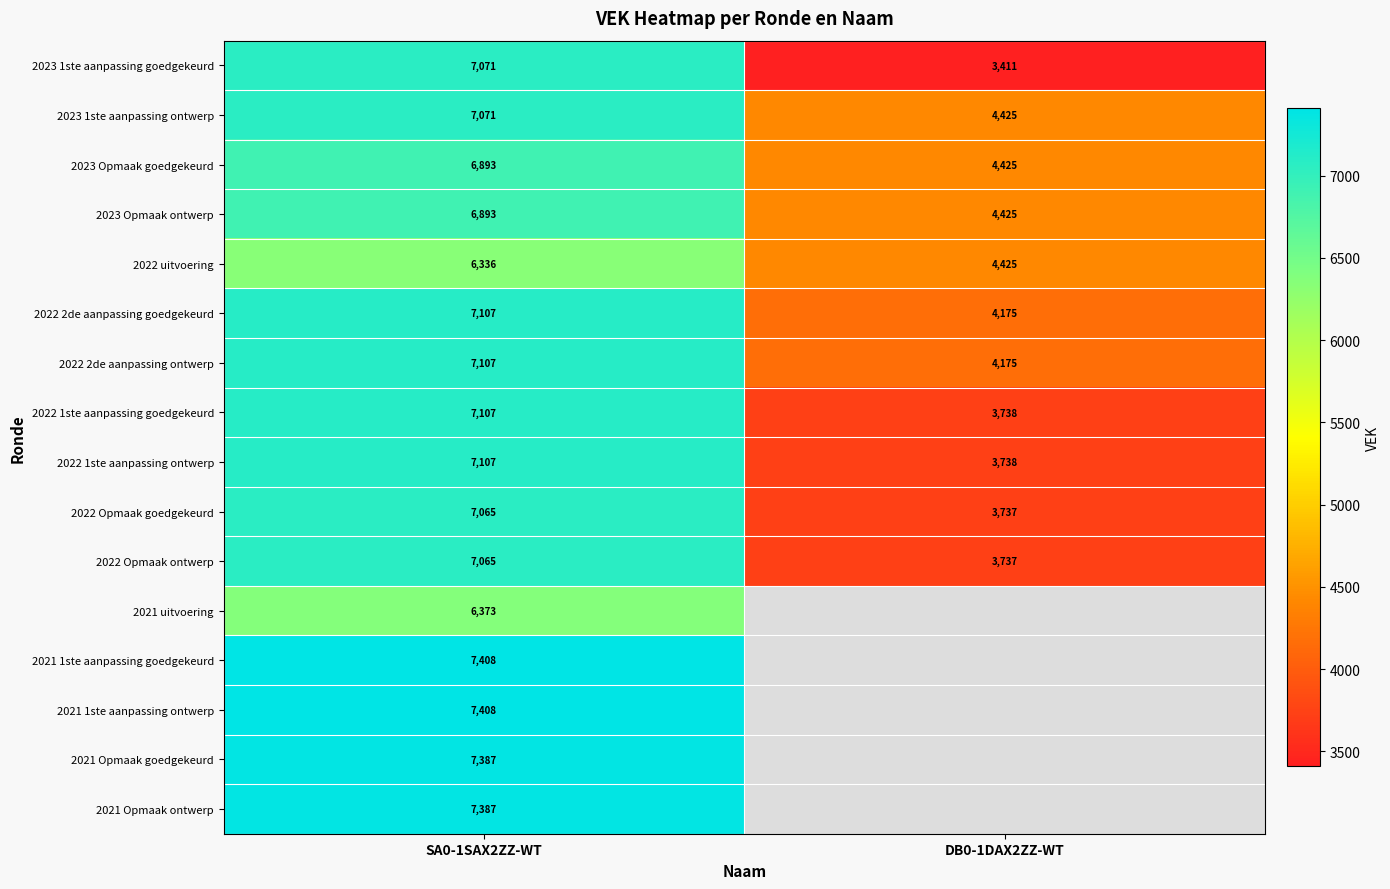

True or false: 2022 2de aanpassing goedgekeurd has a value of 4175 at DB0-1DAX2ZZ-WT.

True